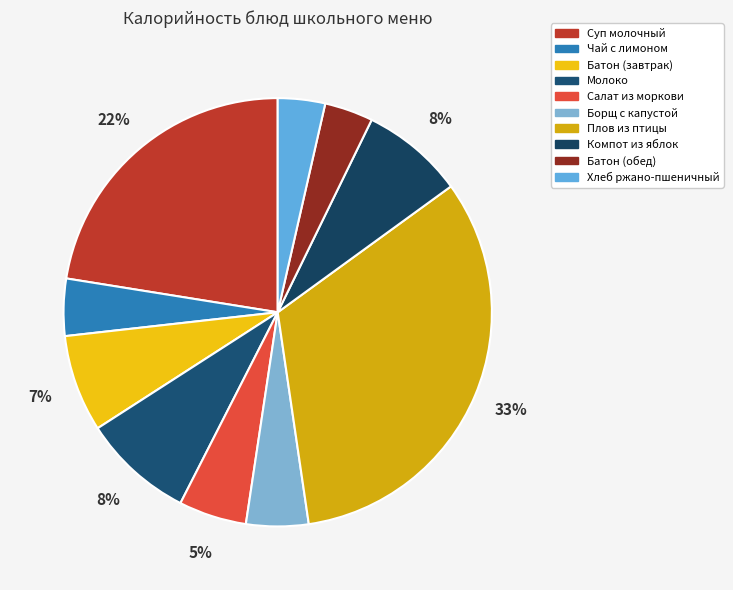

How many segments does this pie chart have?

10